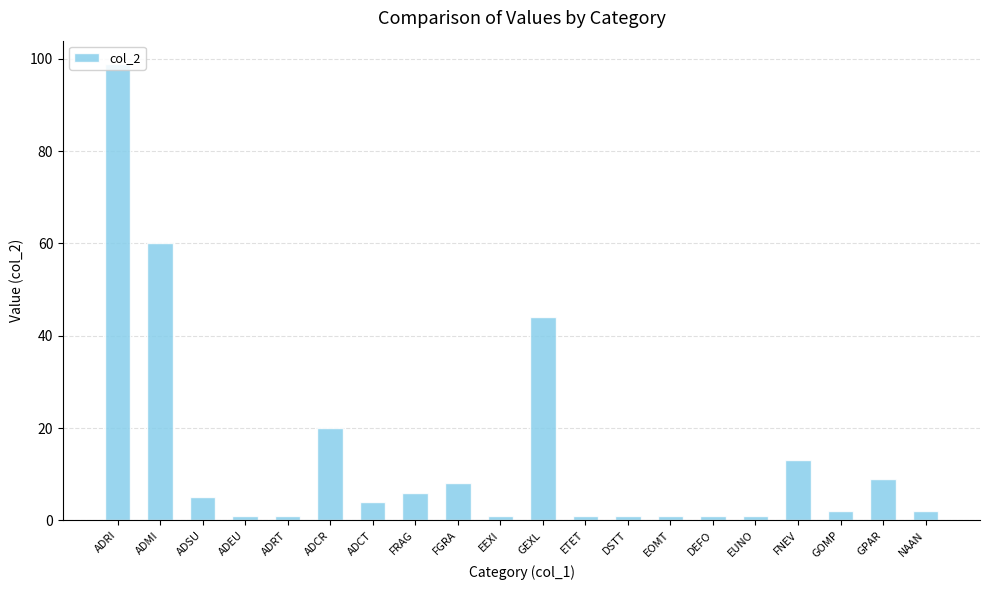

What is the greatest value displayed?

99